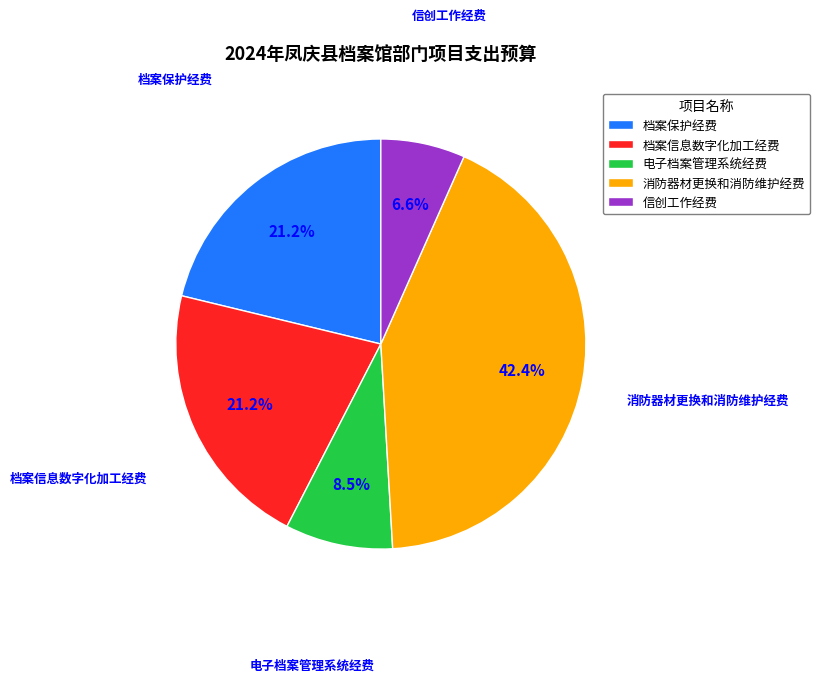

To the nearest percent, what percentage of the pie is 消防器材更换和消防维护经费?

42%